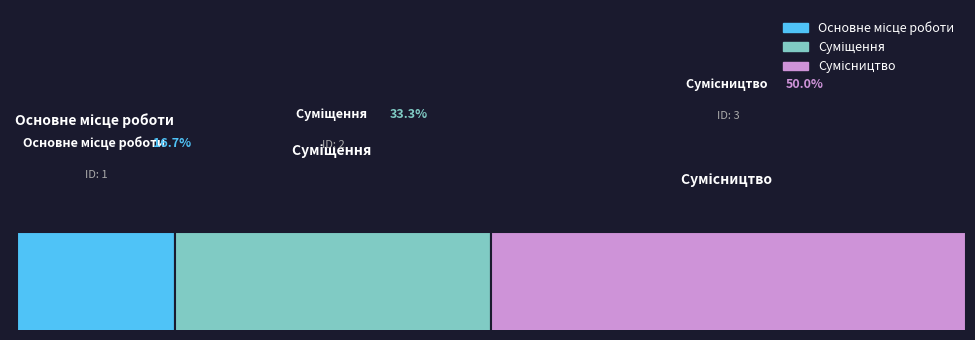

What is the label of the 2nd bar from the left?

Суміщення